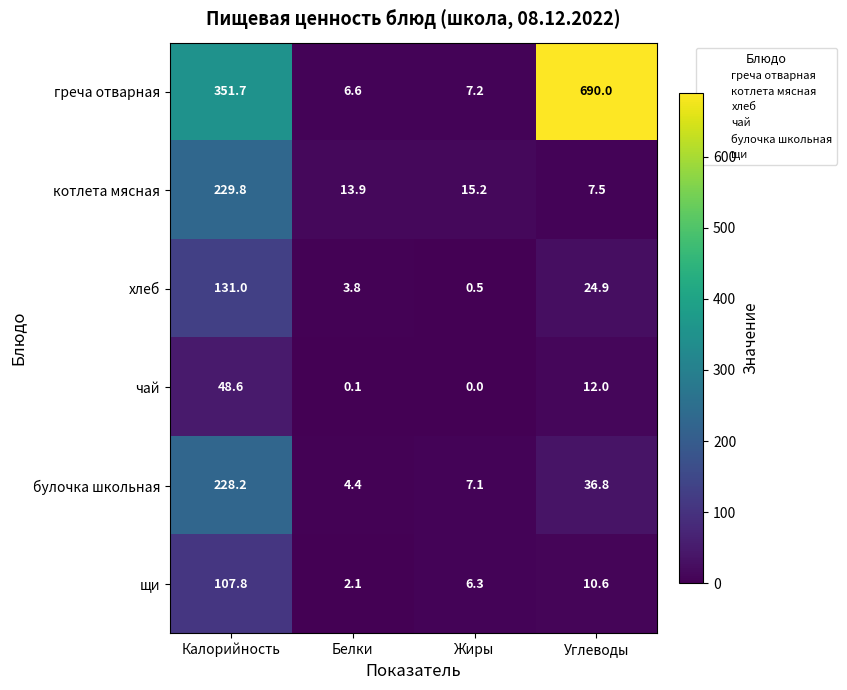

What is the sum of all хлеб values?

160.2